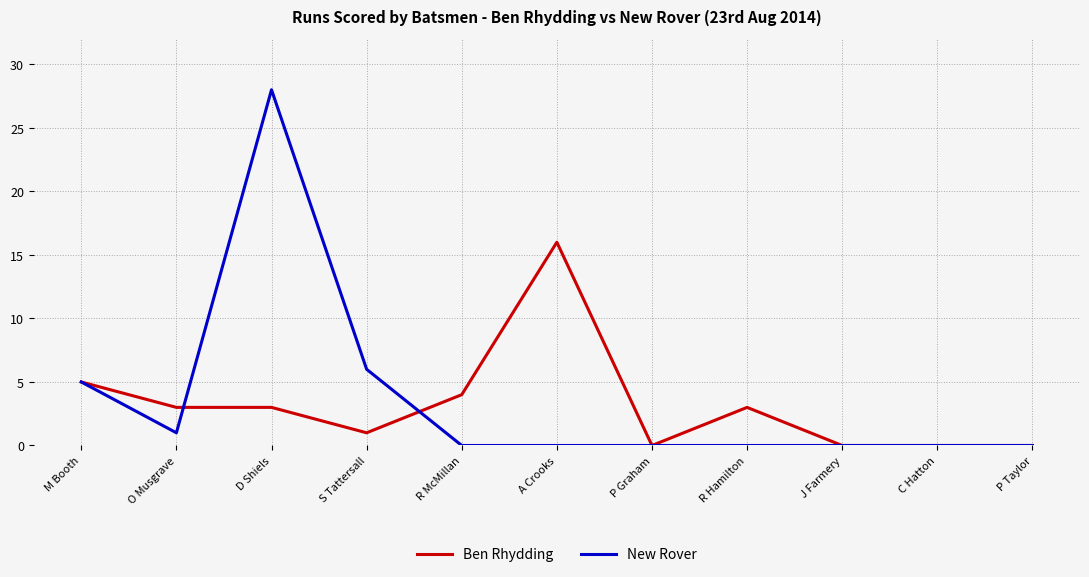

Reading right to left, transcribe all the data shown in this chart.

Ben Rhydding: P Taylor=0	C Hatton=0	J Farmery=0	R Hamilton=3	P Graham=0	A Crooks=16	R McMillan=4	S Tattersall=1	D Shiels=3	O Musgrave=3	M Booth=5
New Rover: P Taylor=0	C Hatton=0	J Farmery=0	R Hamilton=0	P Graham=0	A Crooks=0	R McMillan=0	S Tattersall=6	D Shiels=28	O Musgrave=1	M Booth=5